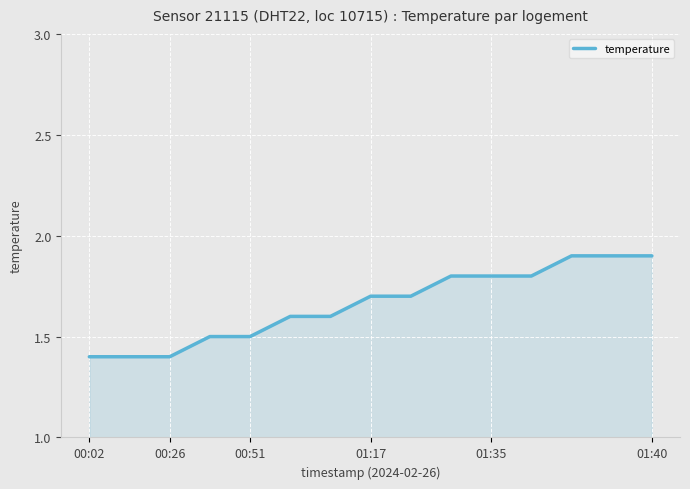

What is the greatest value displayed?

1.9